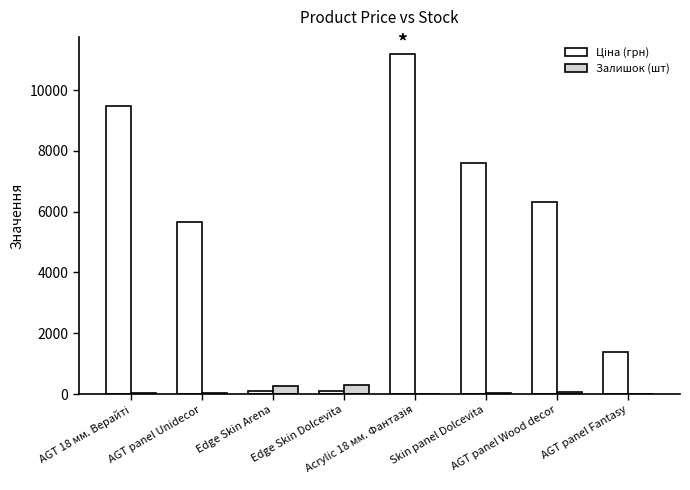

What is the greatest value displayed?

11188.2